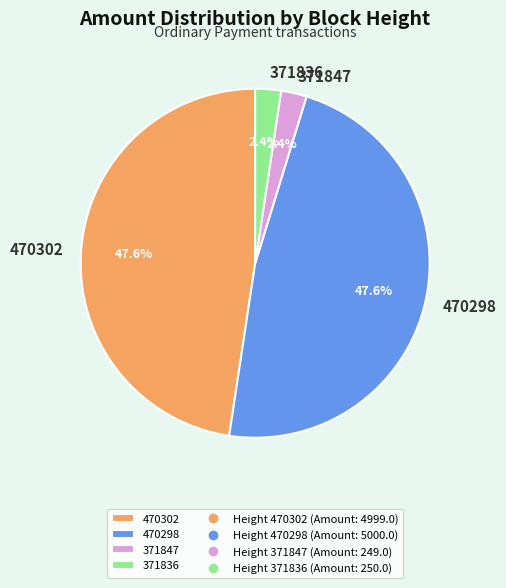

Between 470302 and 371847, which is larger?

470302